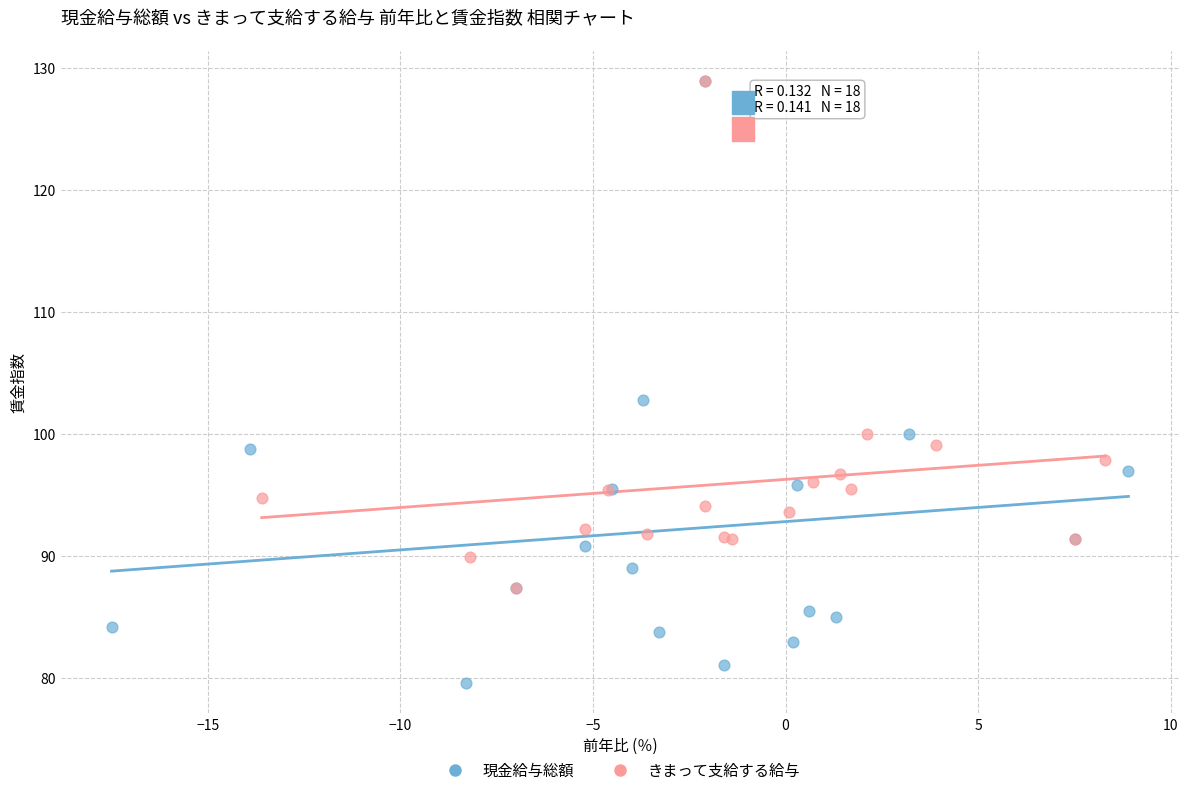

What are all the series names shown in the legend?

現金給与総額, きまって支給する給与